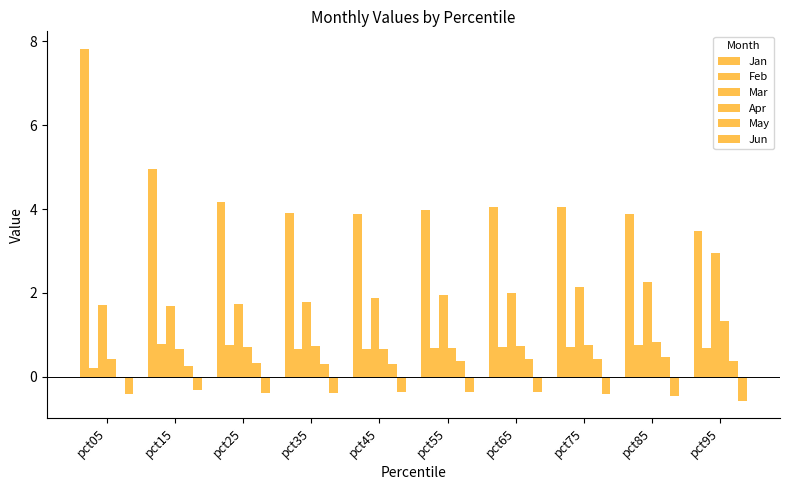

At which category is the sum across all series the highest?

pct05